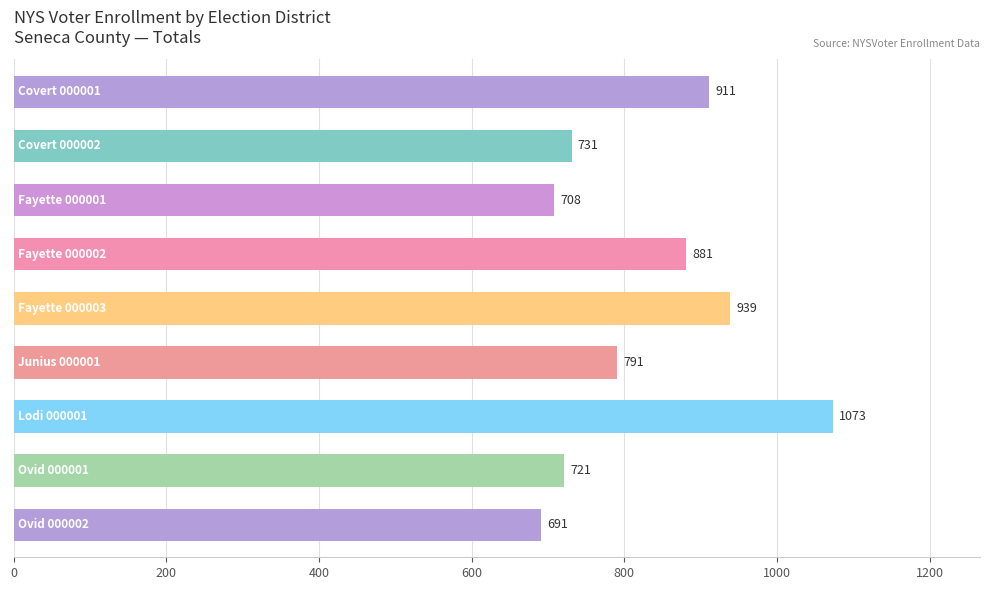

Reading top to bottom, list all the values displayed in this chart.

911	731	708	881	939	791	1073	721	691